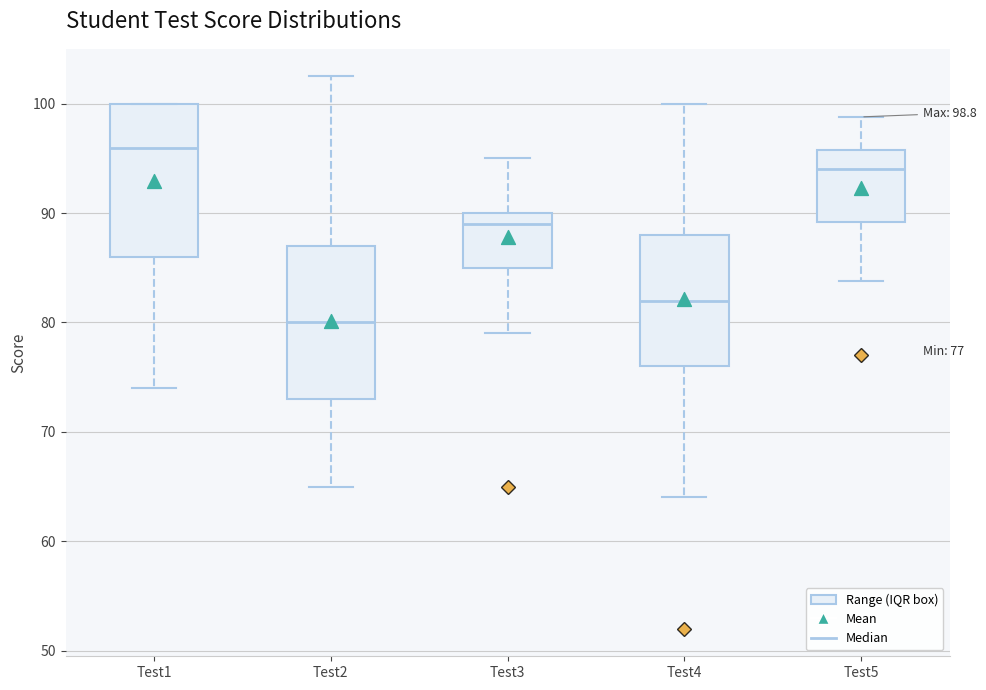

Which box's median line is the highest?

Test1